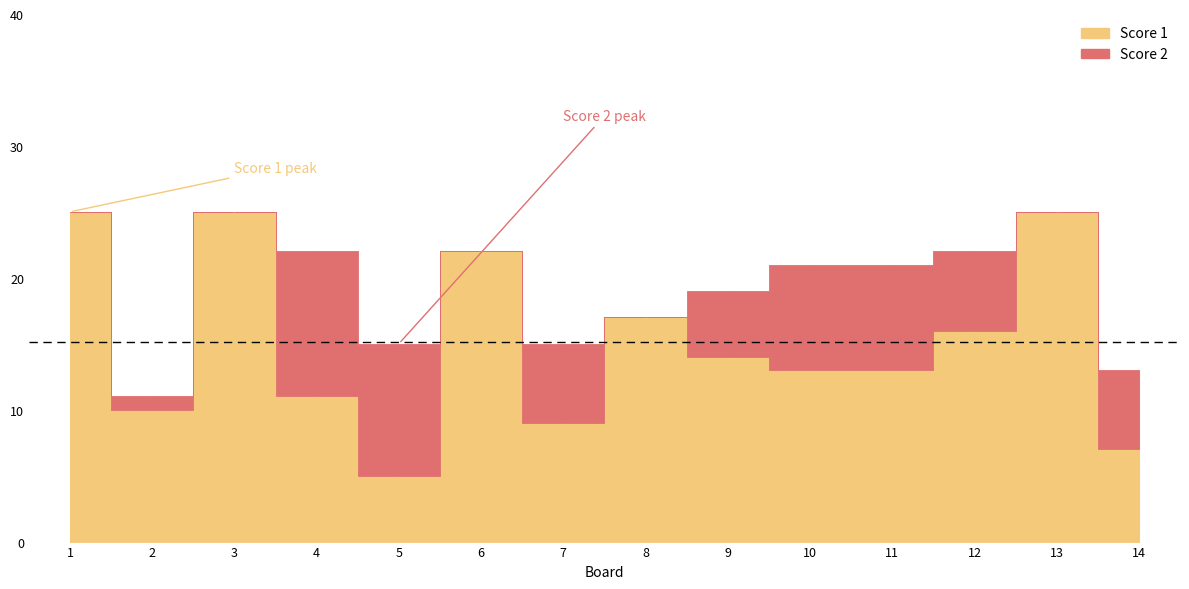

Which category has the highest value in the Score 1 series?

1